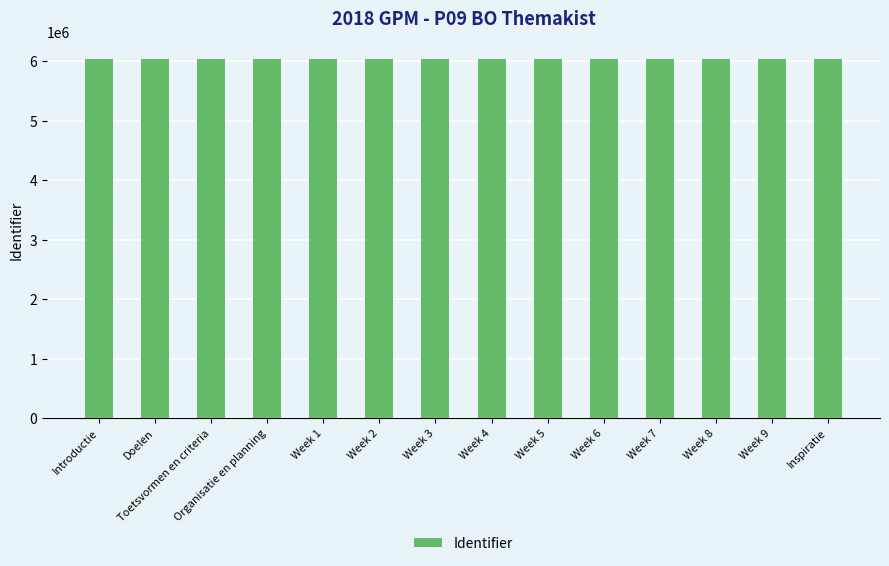

What is the minimum value shown in the chart?

6034623